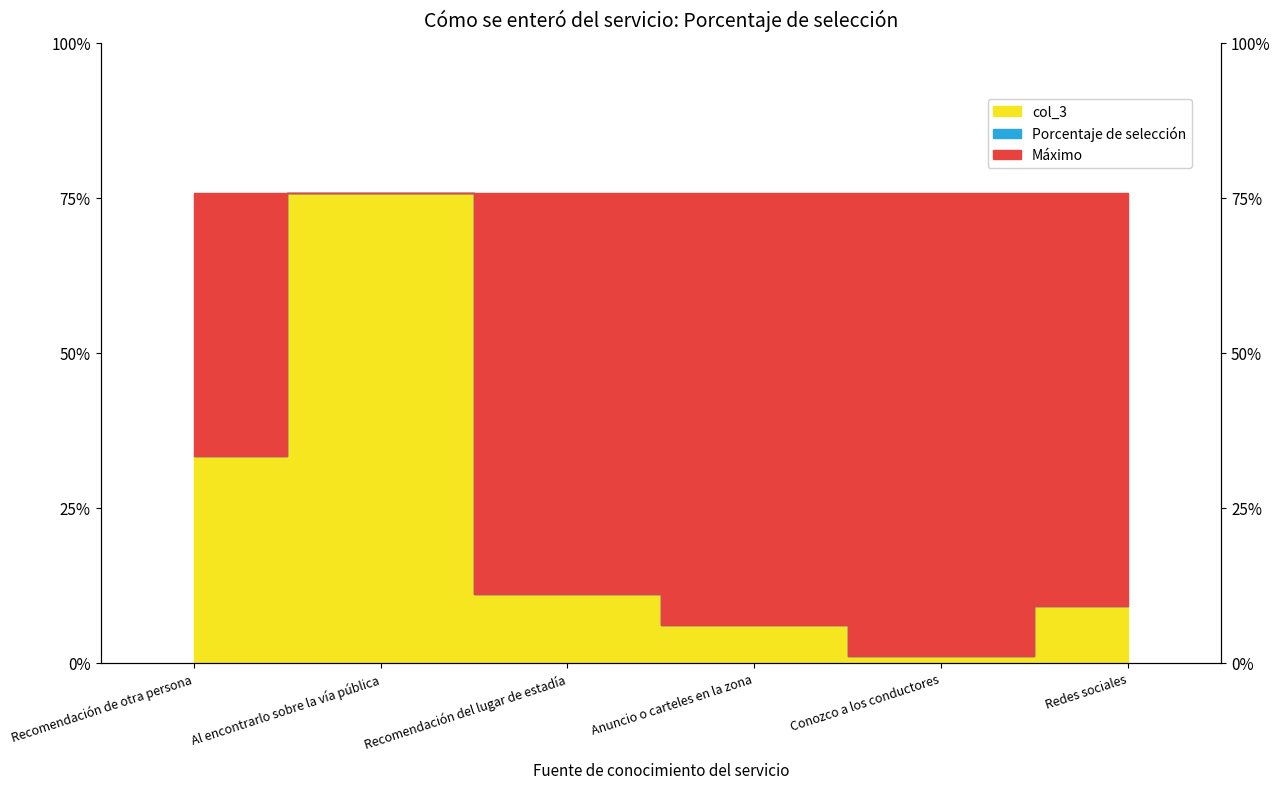

What is the average value of the col_3 series?

0.2